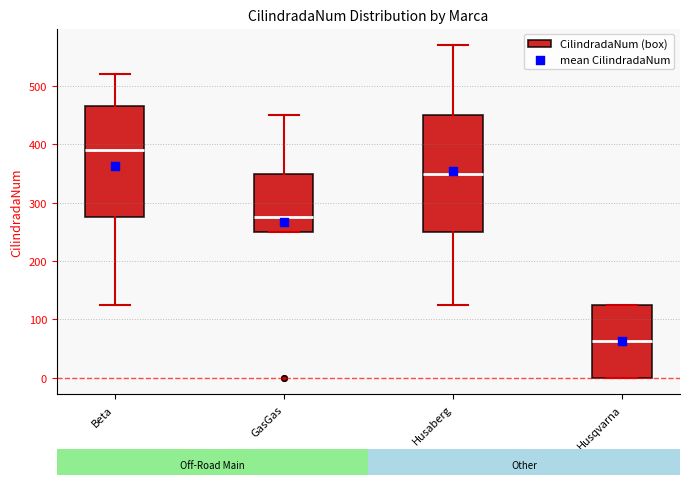

Where does the median line of the box for Husqvarna sit on the y-axis? The values are not printed on the chart, so give them approximately, as read against the axis.

60